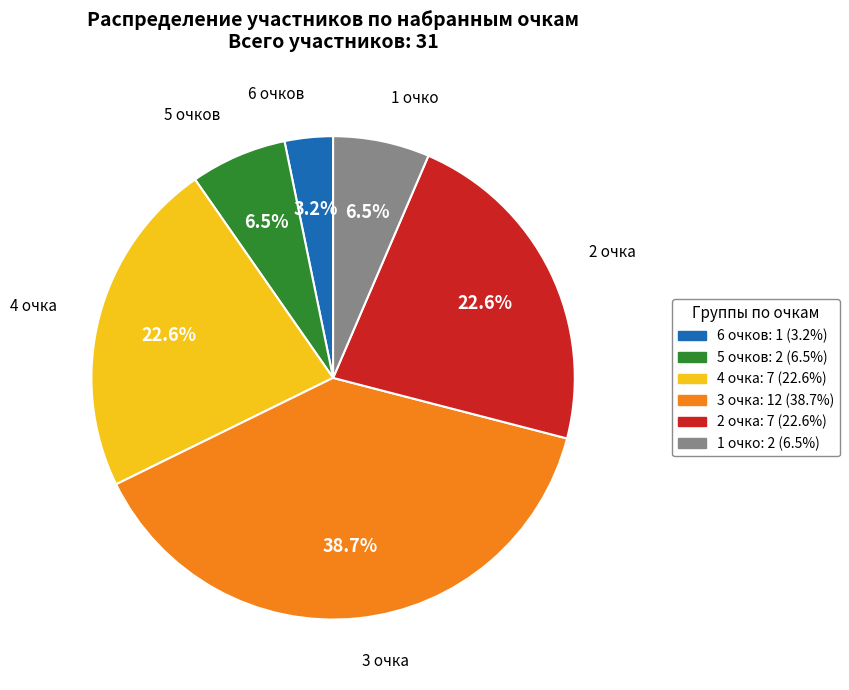

Is there a majority slice in this chart?

No